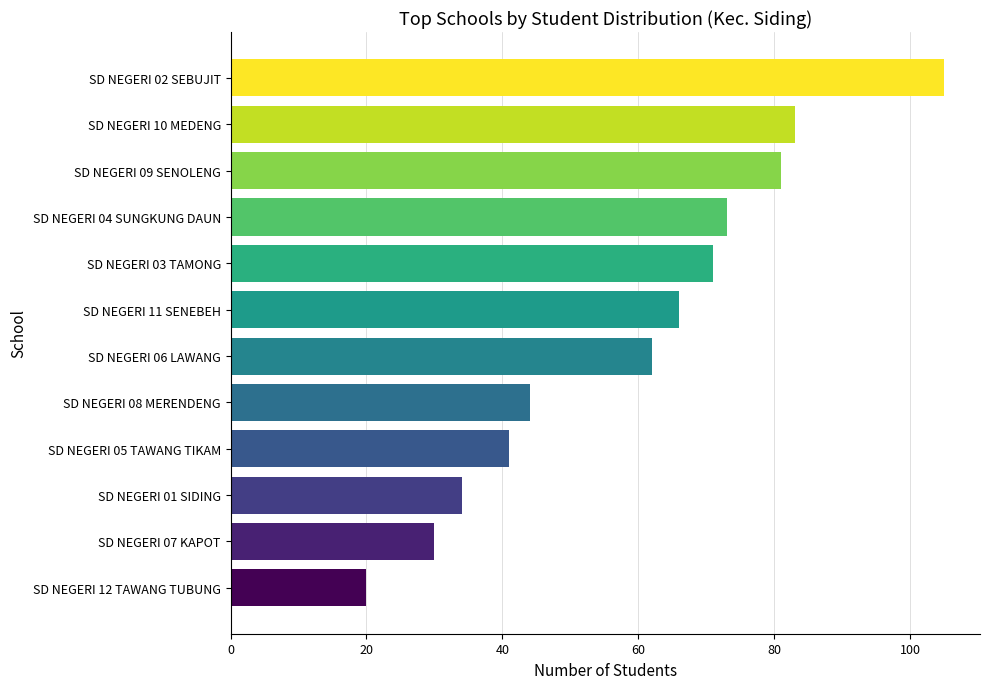

The value at SD NEGERI 04 SUNGKUNG DAUN is 73. True or false?

True